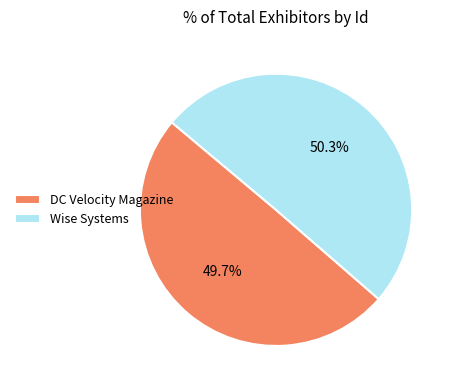

Between Wise Systems and DC Velocity Magazine, which is larger?

Wise Systems